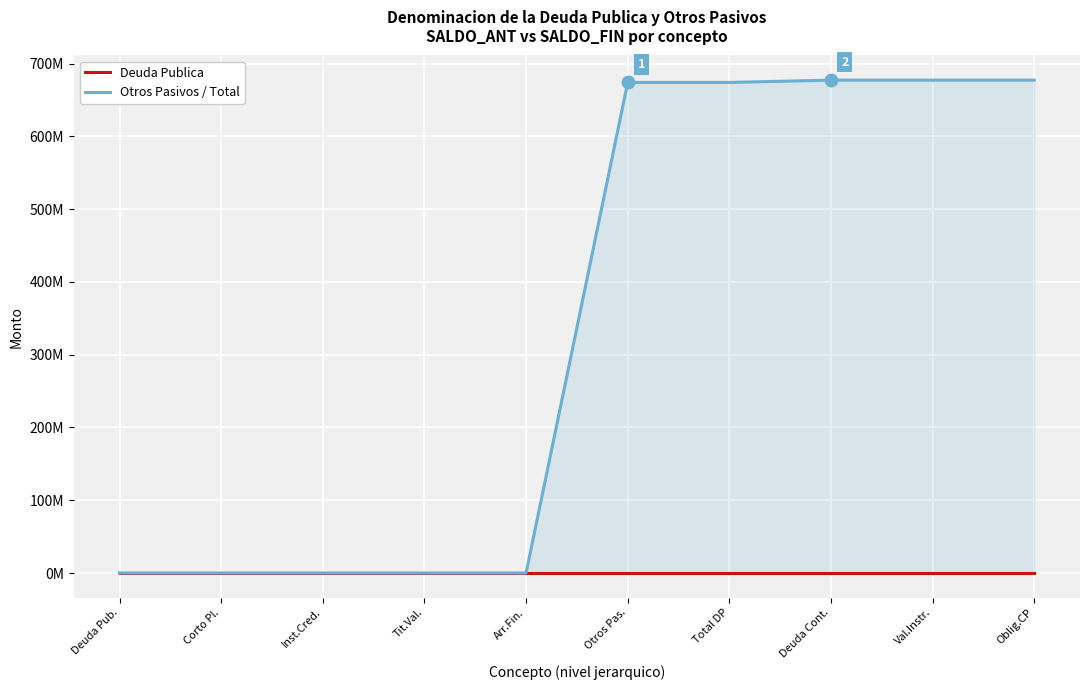

Which series has the largest total across all categories?

Otros Pasivos / Total